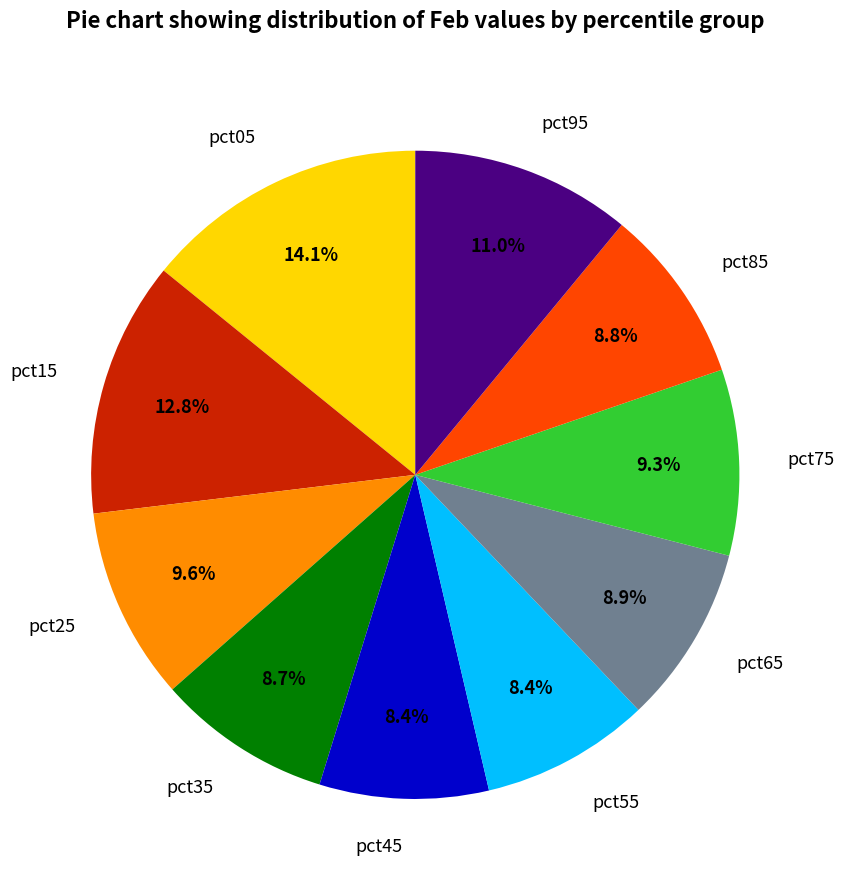

How many slices are in this pie chart?

10